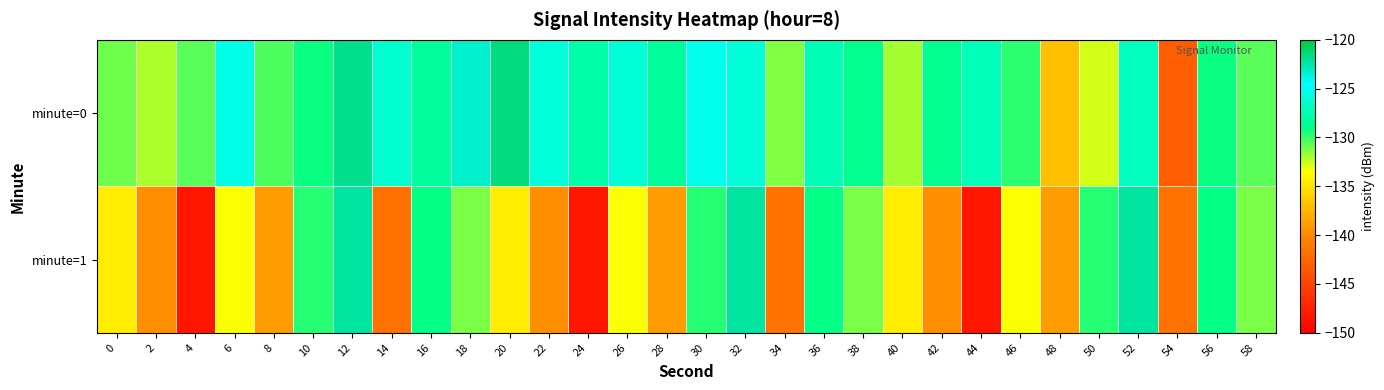

Reading left to right, transcribe all the data shown in this chart.

minute=0: 0=-131.0	2=-132.0	4=-130.6	6=-125.5	8=-130.3	10=-129.2	12=-121.9	14=-126.4	16=-128.2	18=-123.3	20=-121.5	22=-125.9	24=-127.8	26=-126.1	28=-128.2	30=-125.2	32=-126.0	34=-131.3	36=-127.3	38=-128.9	40=-131.8	42=-128.7	44=-127.2	46=-129.8	48=-137.0	50=-132.7	52=-126.9	54=-143.2	56=-129.2	58=-130.6
minute=1: 0=-134.5	2=-139.8	4=-148.4	6=-133.5	8=-139.0	10=-129.6	12=-122.3	14=-141.7	16=-129.1	18=-131.2	20=-134.5	22=-139.8	24=-148.4	26=-133.5	28=-139.0	30=-129.6	32=-122.3	34=-141.7	36=-129.1	38=-131.2	40=-134.5	42=-139.8	44=-148.4	46=-133.5	48=-139.0	50=-129.6	52=-122.3	54=-141.7	56=-129.1	58=-131.2